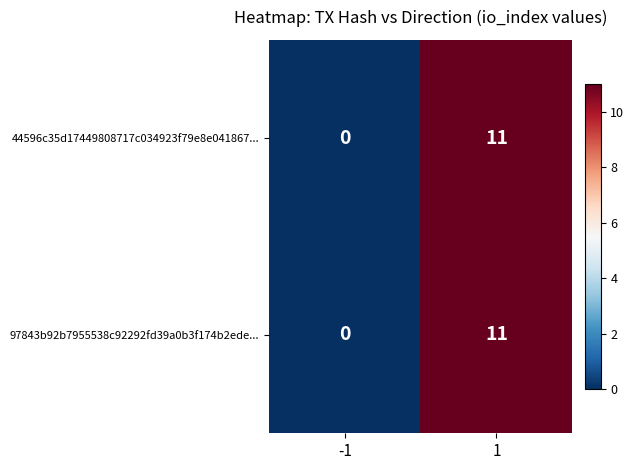

True or false: 44596c35d17449808717c034923f79e8e041867... has a value of 19 at 1.

False